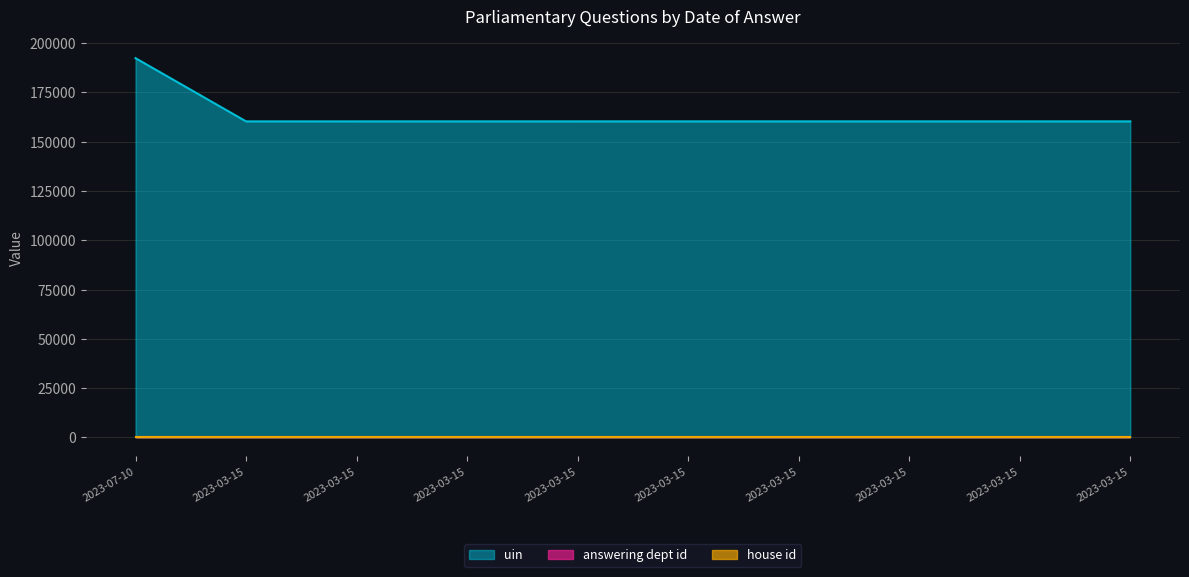

What is the maximum value shown in the chart?

192380